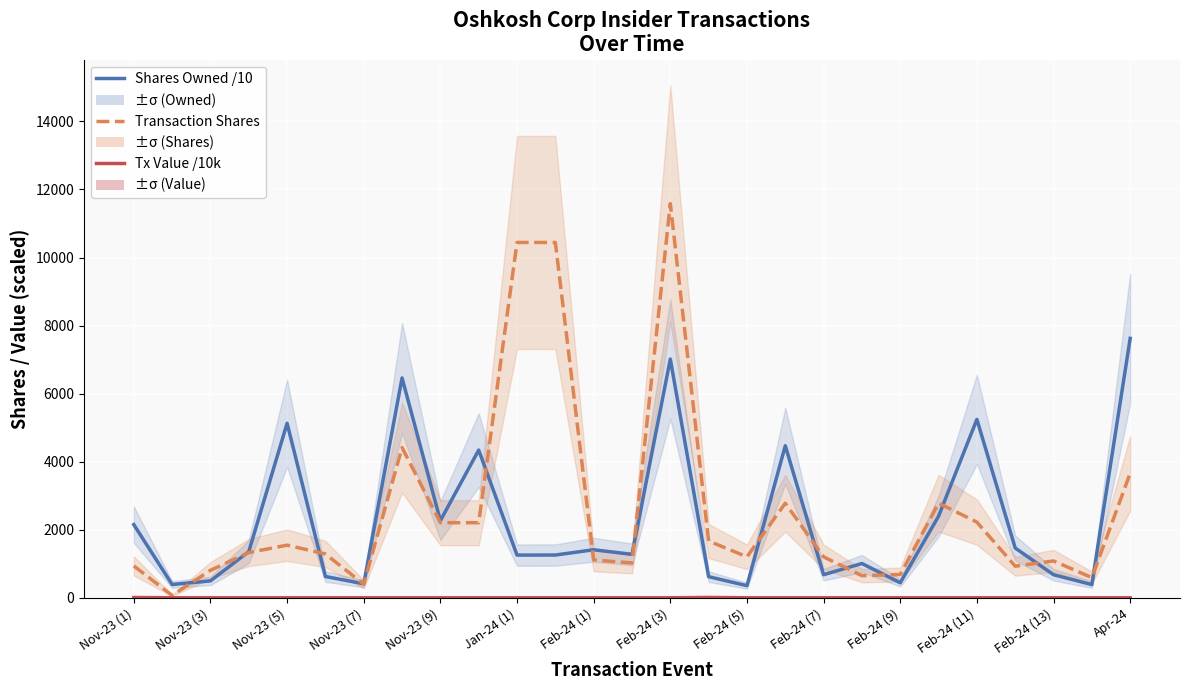

What is the total value across all series at Feb-24 (3)?

18601.4